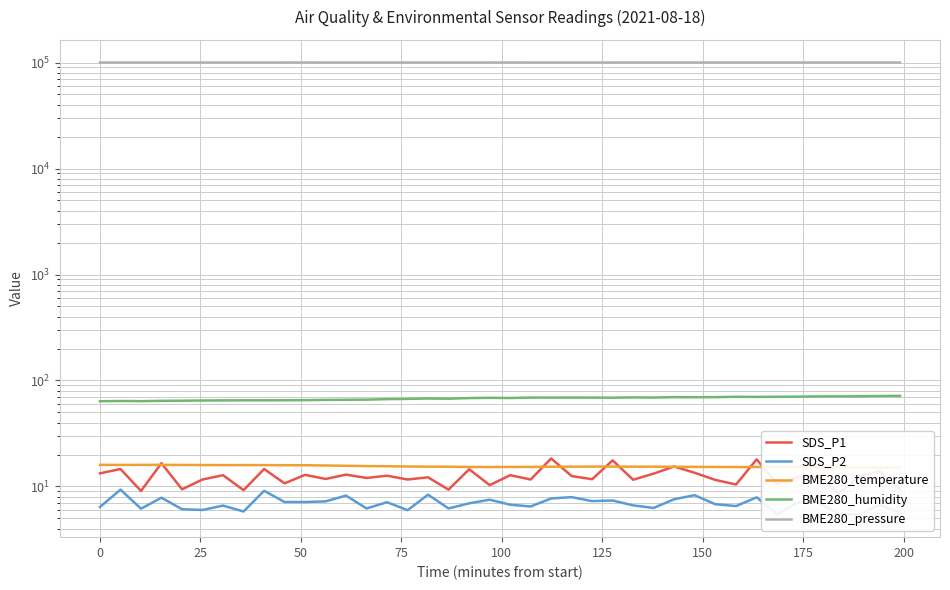

What is the approximate value of SDS_P2 at 25?

6.2